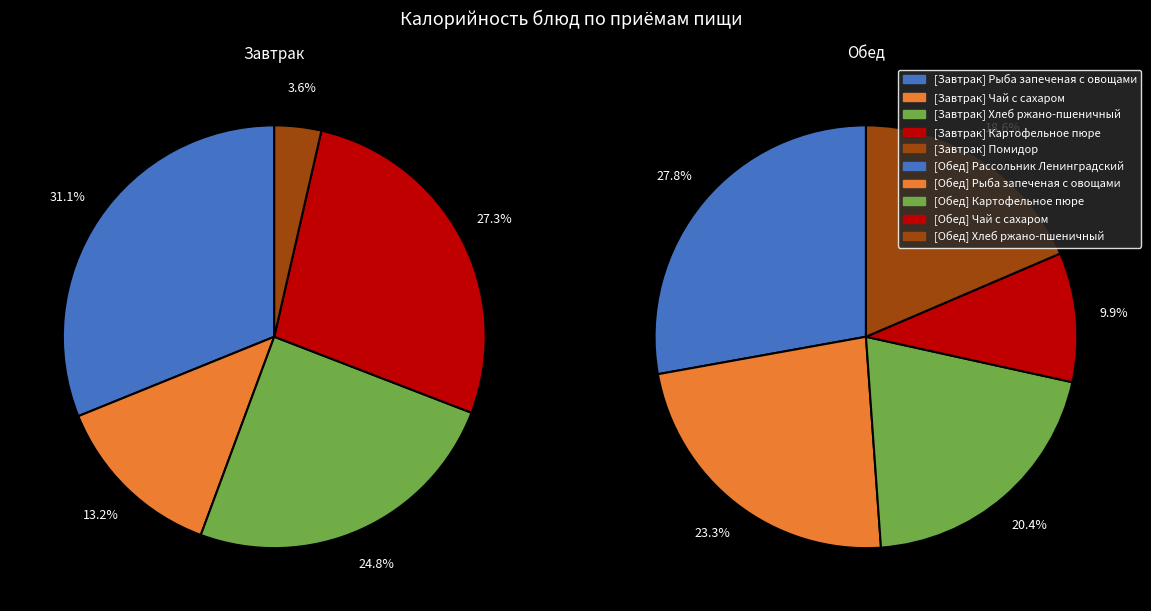

To the nearest percent, what is the average slice percentage?

20%